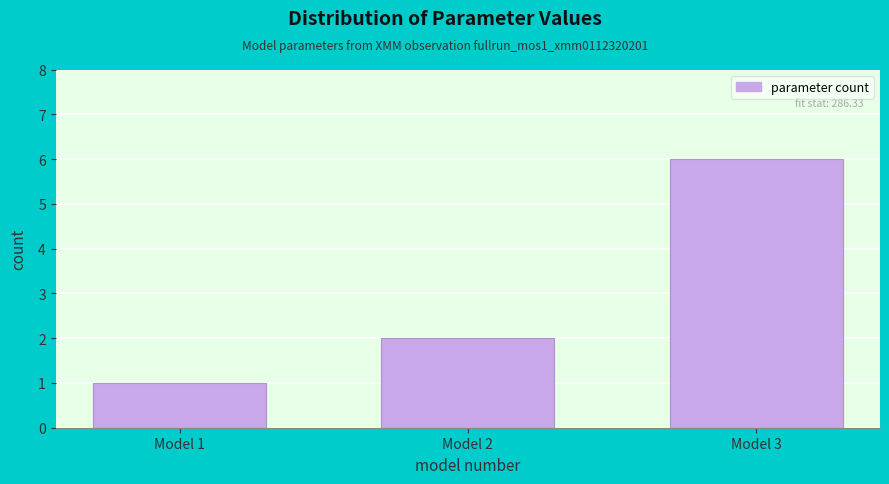

Reading right to left, extract all data points from this chart.

Model 3=6	Model 2=2	Model 1=1